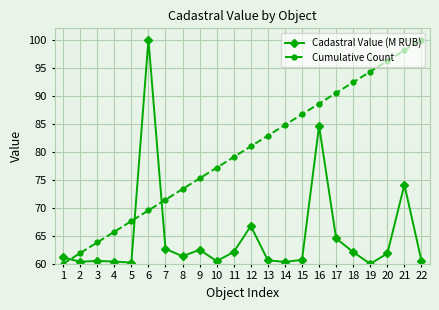

The Cadastral Value (M RUB) series shows 62.1 at 18. True or false?

True